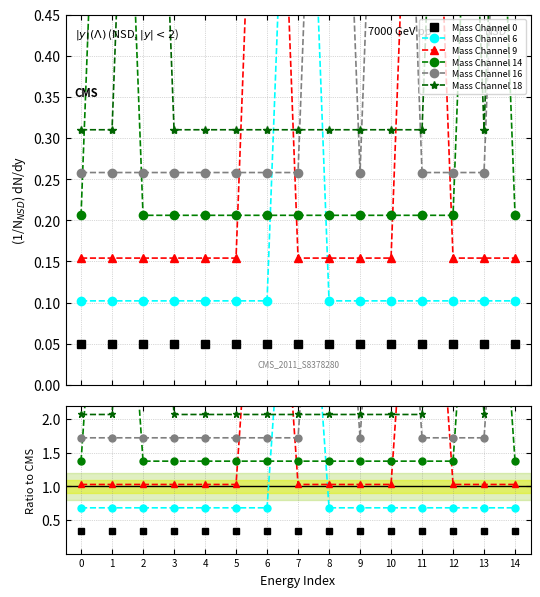

Rank the series at 2 from highest to lowest value.

Mass Channel 18, Mass Channel 16, Mass Channel 14, Mass Channel 9, Mass Channel 6, Mass Channel 0